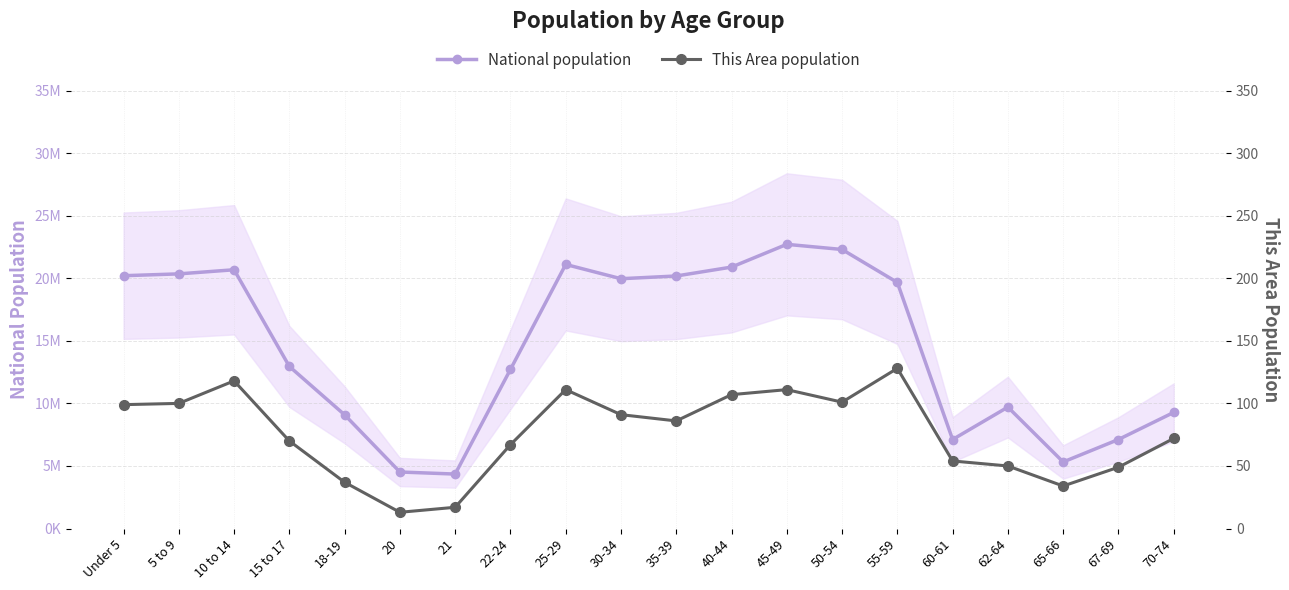

Which label corresponds to the smallest value in the chart?

20